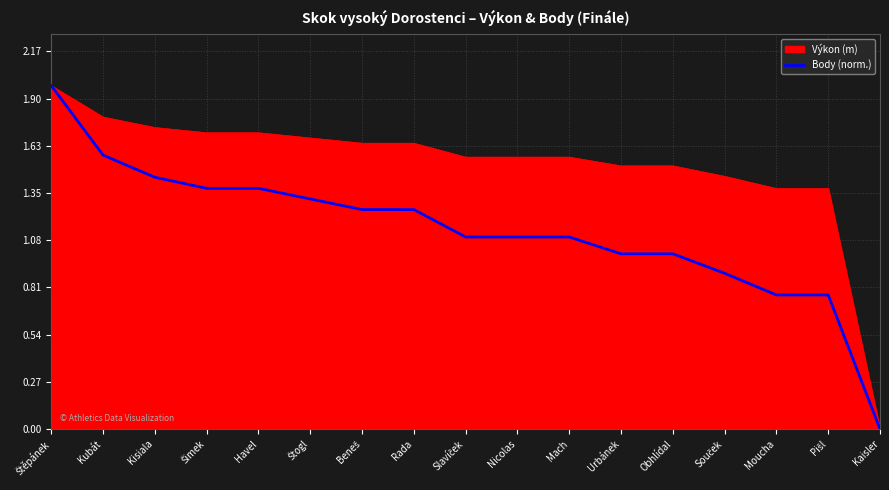

True or false: Výkon (m) has a value of 0.4 at Mach.

False